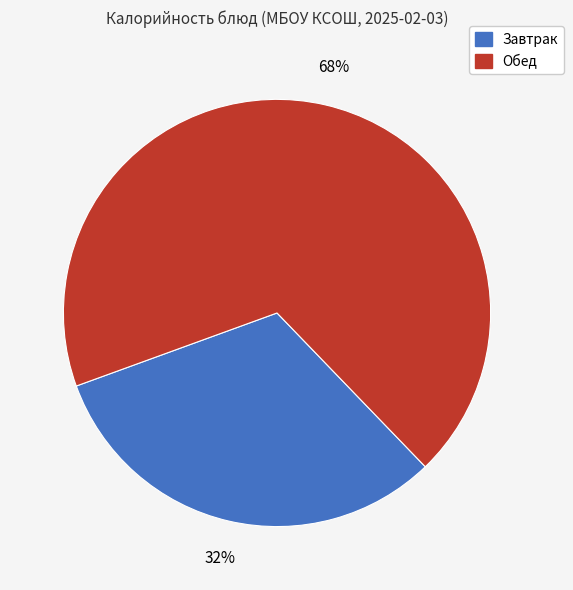

To the nearest percent, what is the average slice percentage?

50%